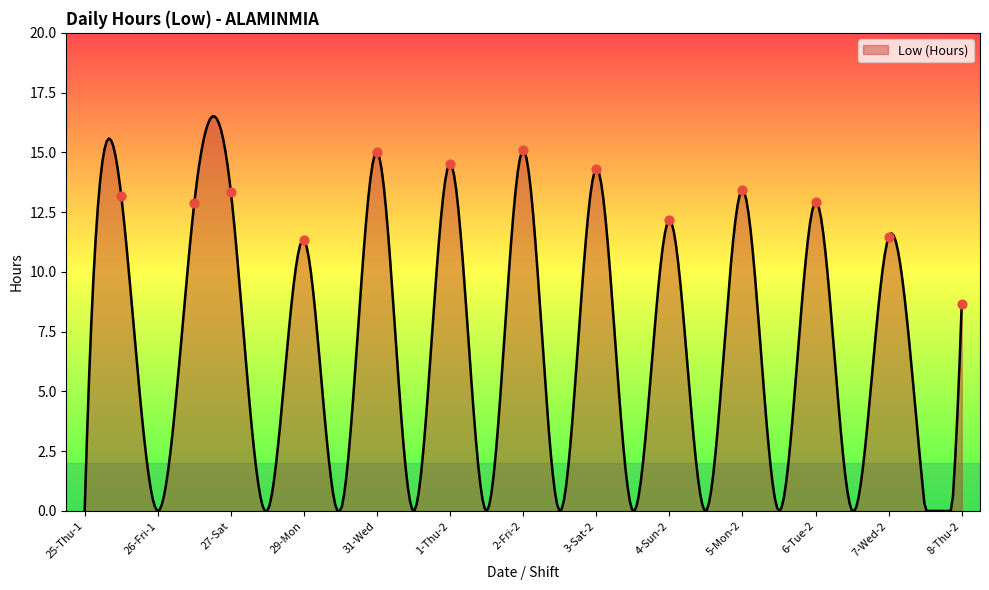

Approximately how many times larger is the value at 4-Sun-2 compared to 26-Fri-2?

0.9